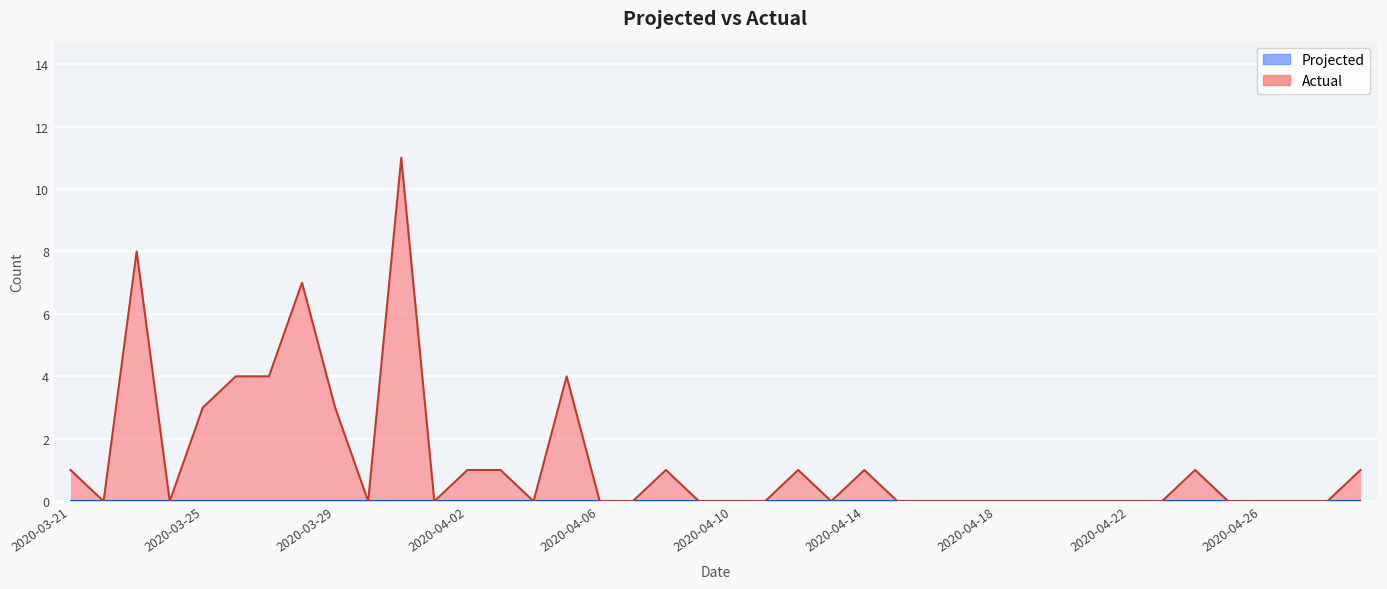

How many interior local peaks (higher than both neighbors) does the data have?

8